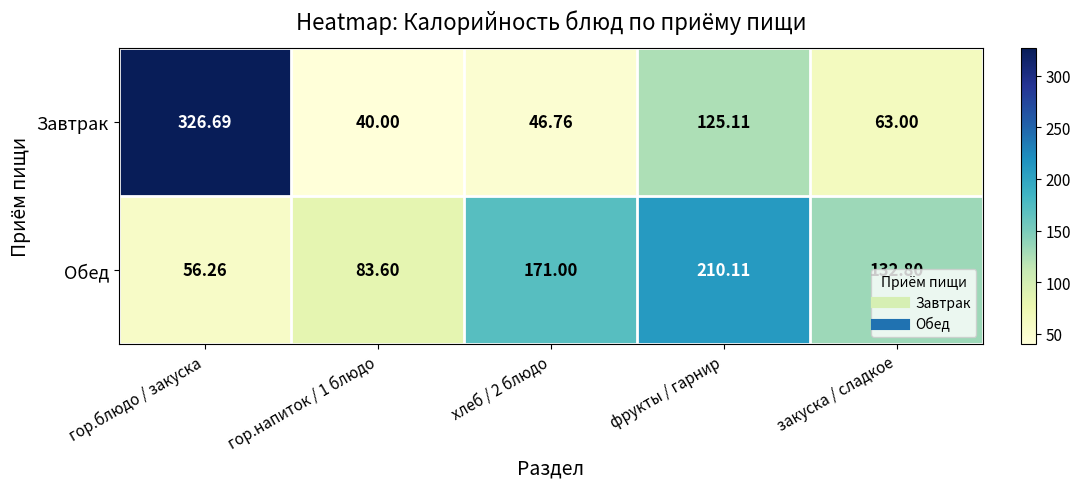

Which category has the highest value across all series?

гор.блюдо / закуска